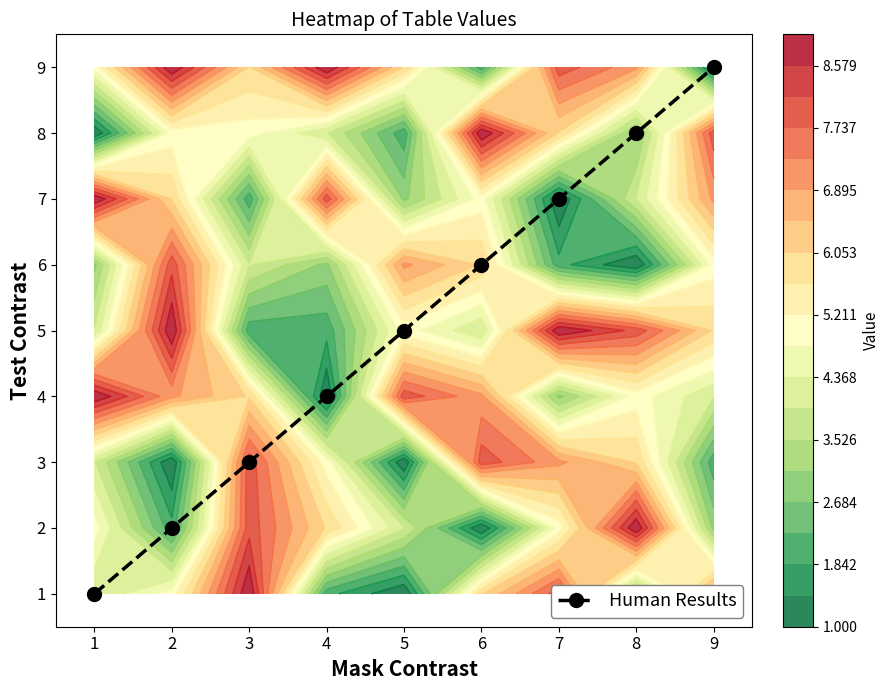

What is the change in value from 3 to 6?

+3